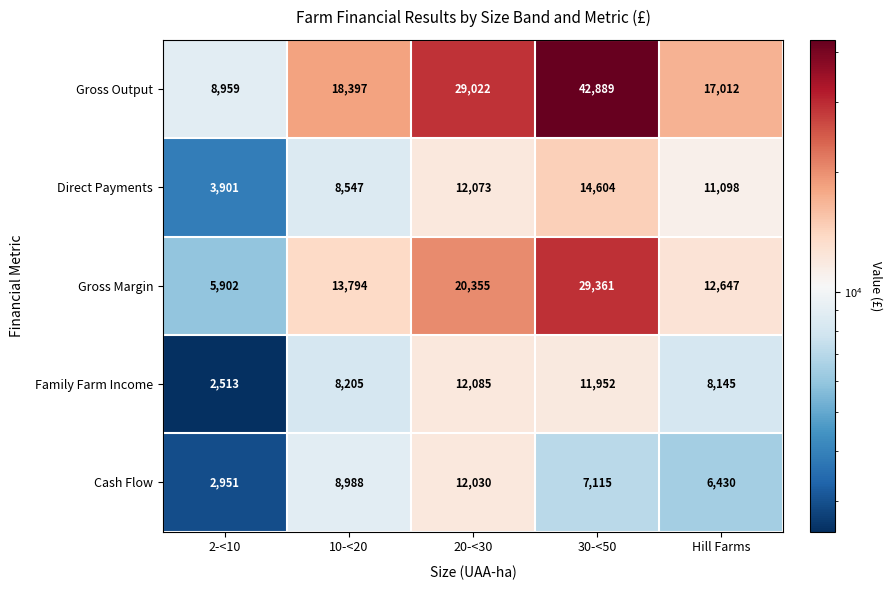

What is the difference between the maximum and second lowest values in the Direct Payments series?

6057